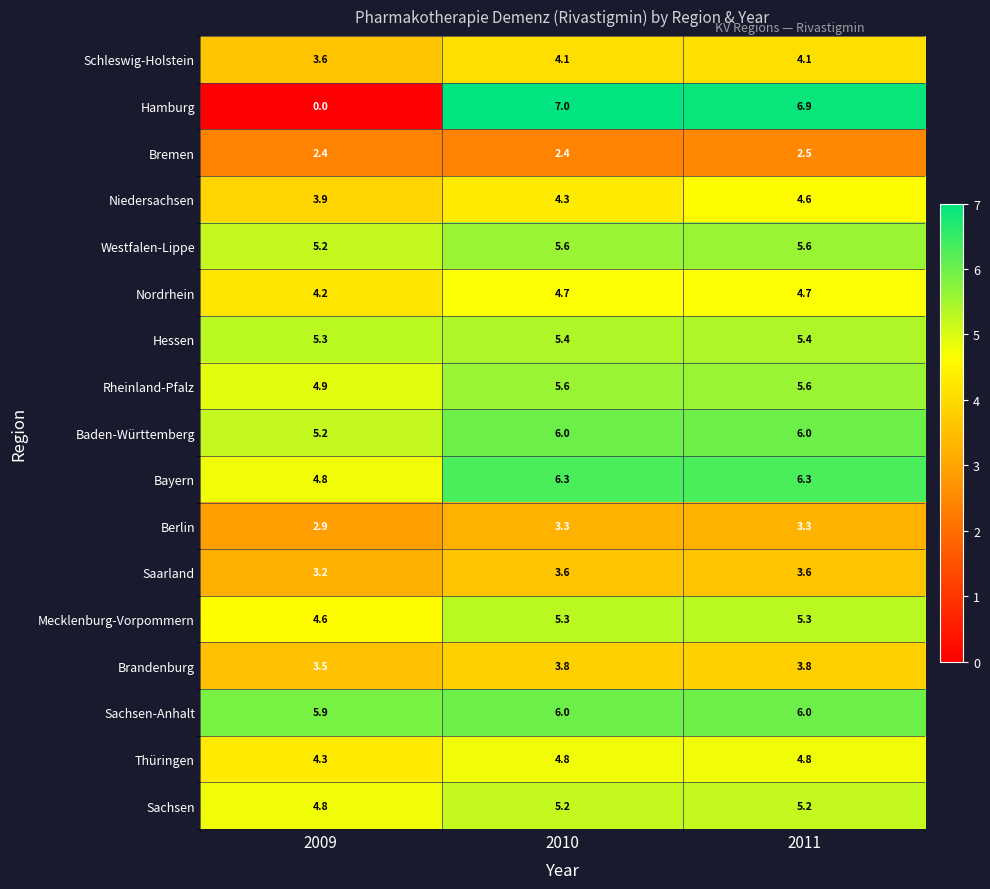

What is the spread (max minus min) of values at 2010?

4.6